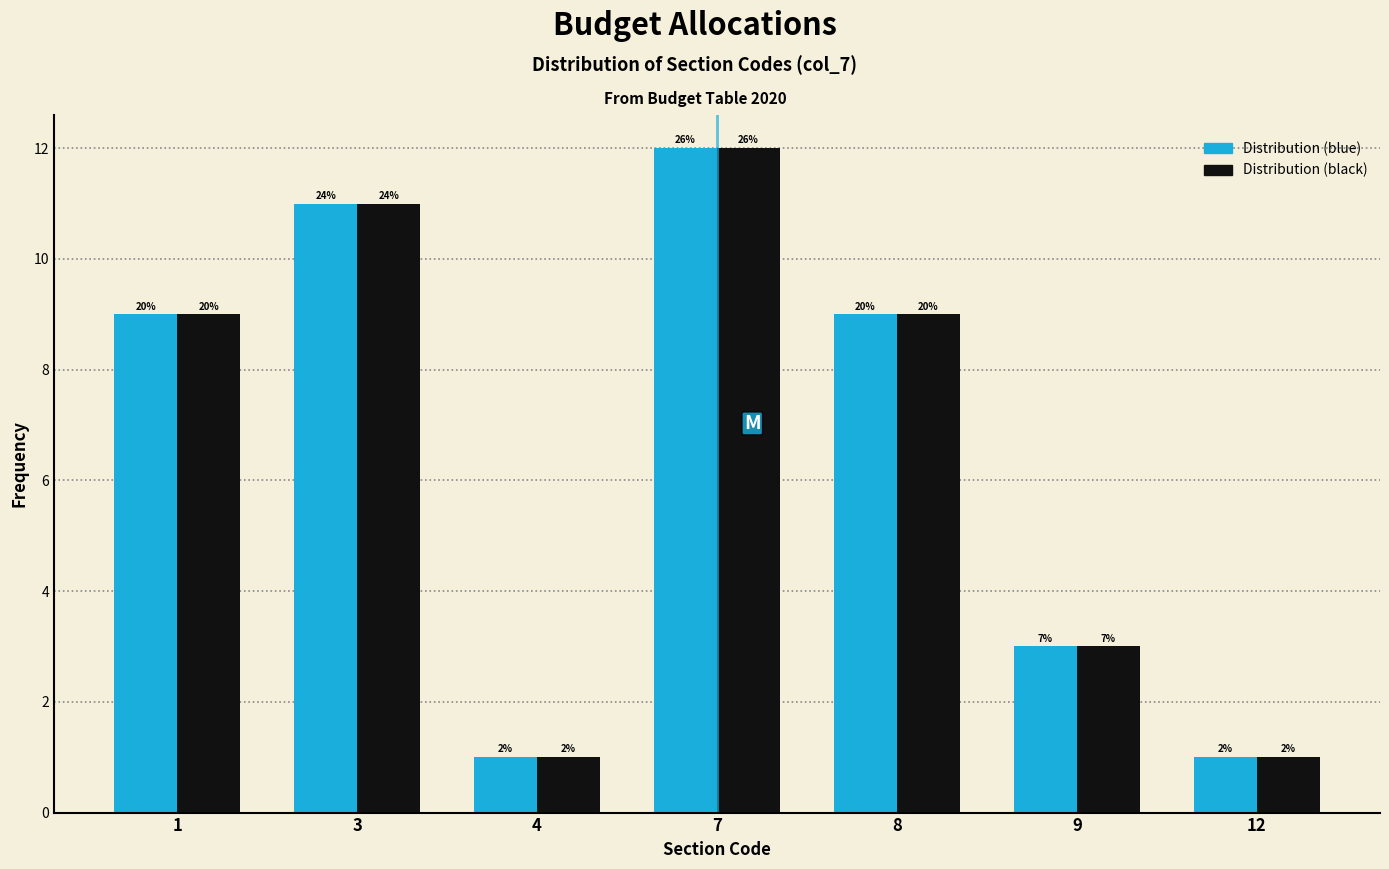

What are all the series names shown in the legend?

Distribution (blue), Distribution (black)